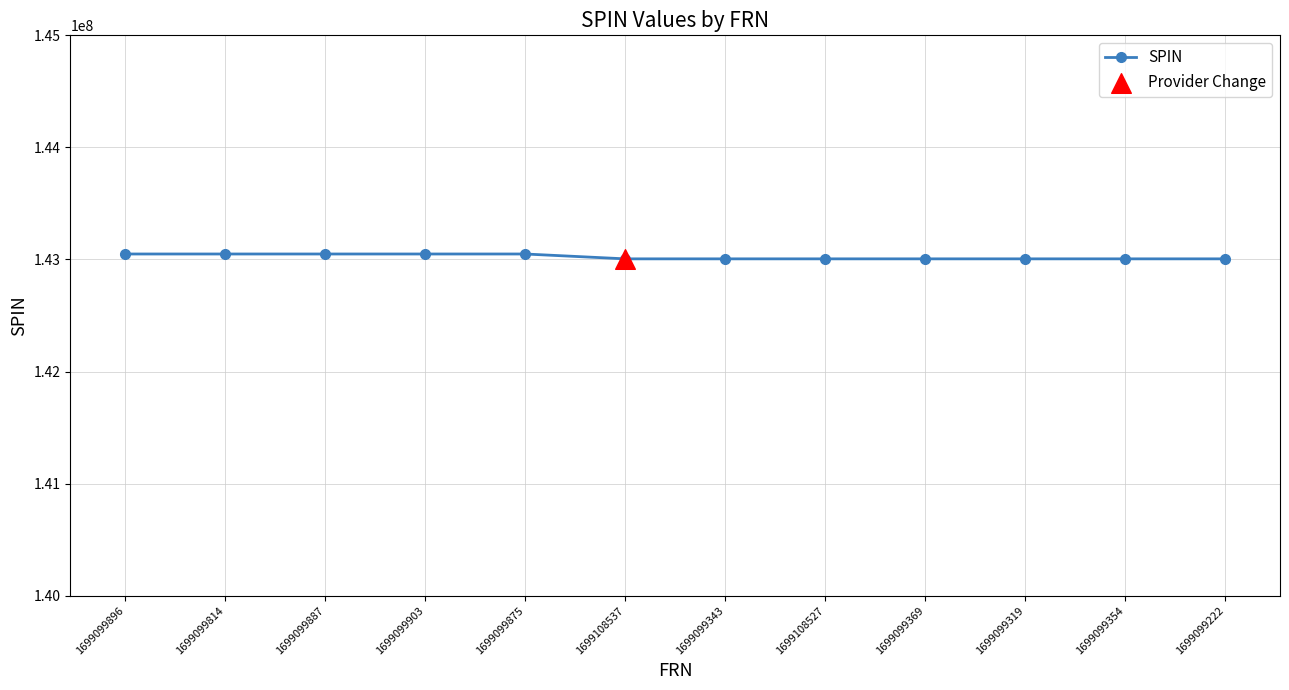

What is the ratio of the value at 1699099814 to the value at 1699108527?

1.0